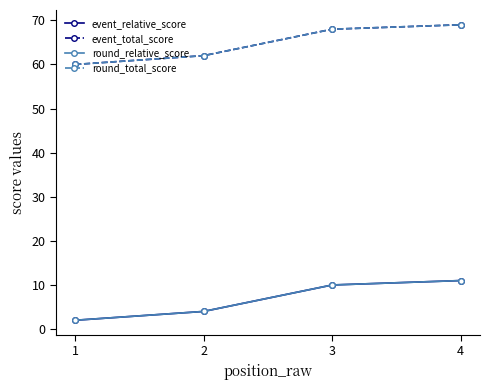

Does the chart have visible grid lines?

No